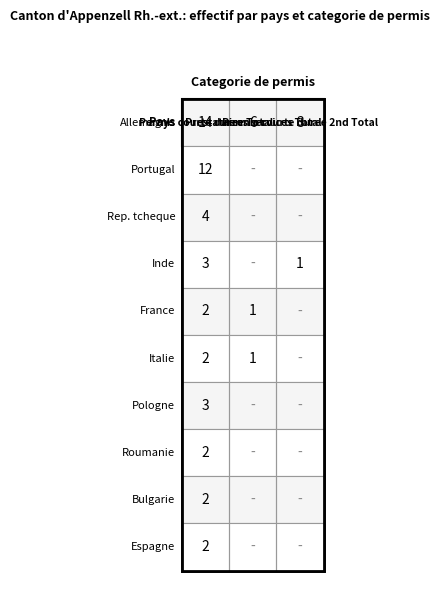

At how many categories does at least one series exceed 12?

1